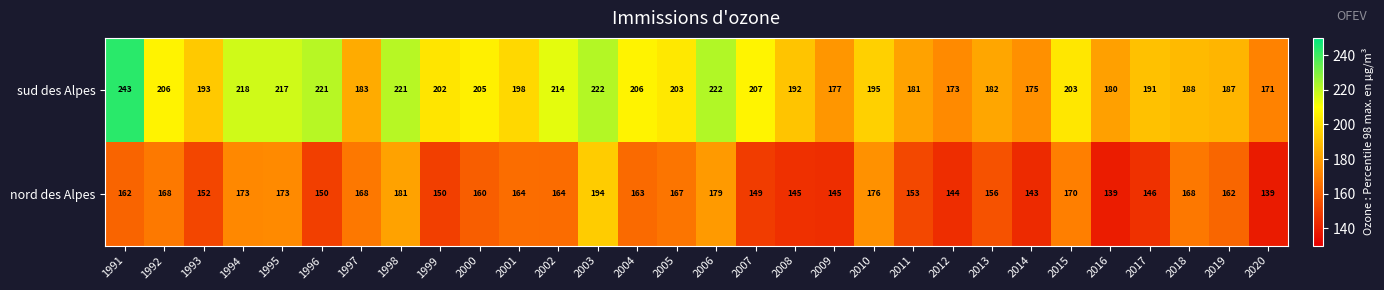

What is the minimum value shown in the chart?

139